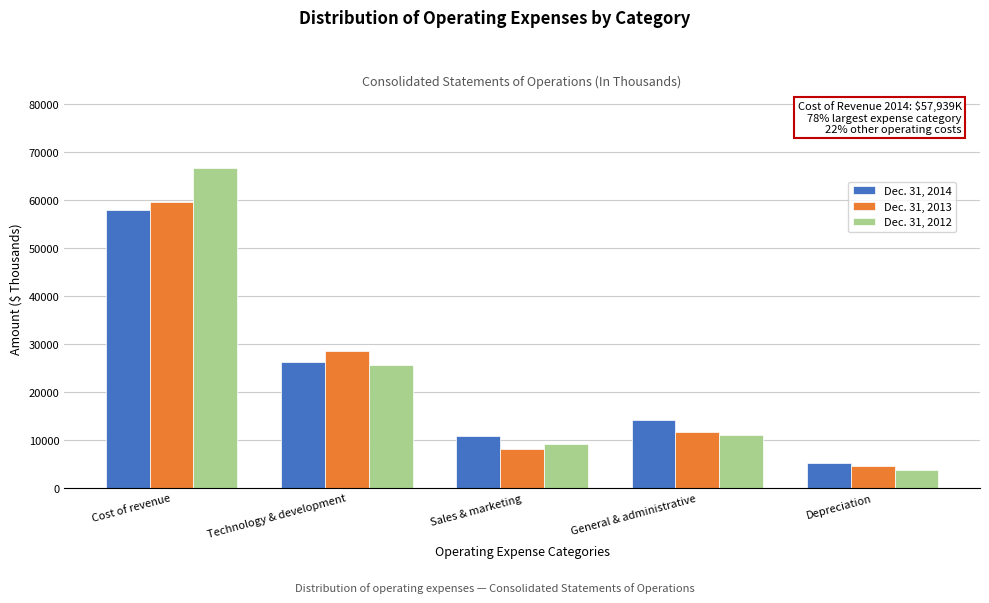

Reading right to left, what are all the values shown in this chart?

Dec. 31, 2014: Depreciation=5126	General & administrative=14249	Sales & marketing=10807	Technology & development=26259	Cost of revenue=57939
Dec. 31, 2013: Depreciation=4650	General & administrative=11663	Sales & marketing=8124	Technology & development=28458	Cost of revenue=59622
Dec. 31, 2012: Depreciation=3779	General & administrative=11011	Sales & marketing=9120	Technology & development=25603	Cost of revenue=66620